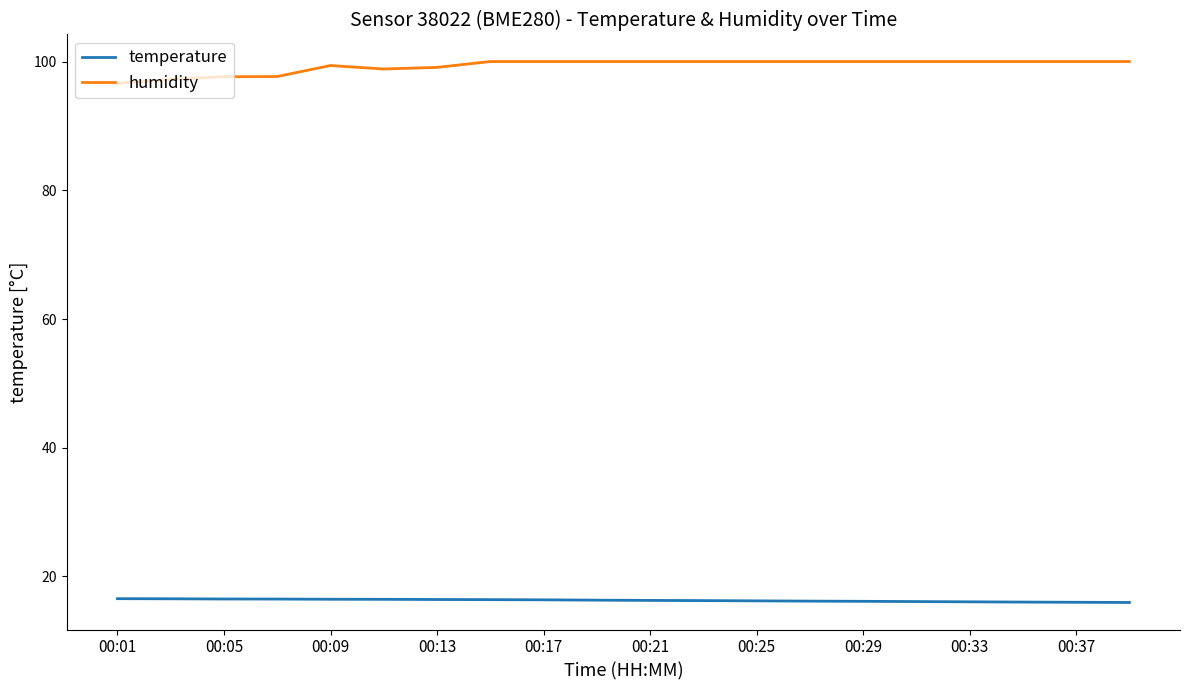

What is the difference between the maximum and minimum values in the humidity series?

3.4